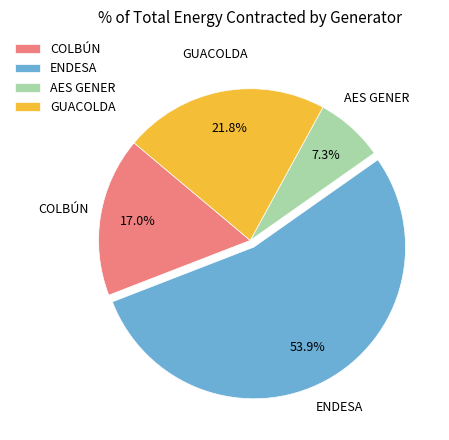

Which category has the biggest portion of the pie?

ENDESA